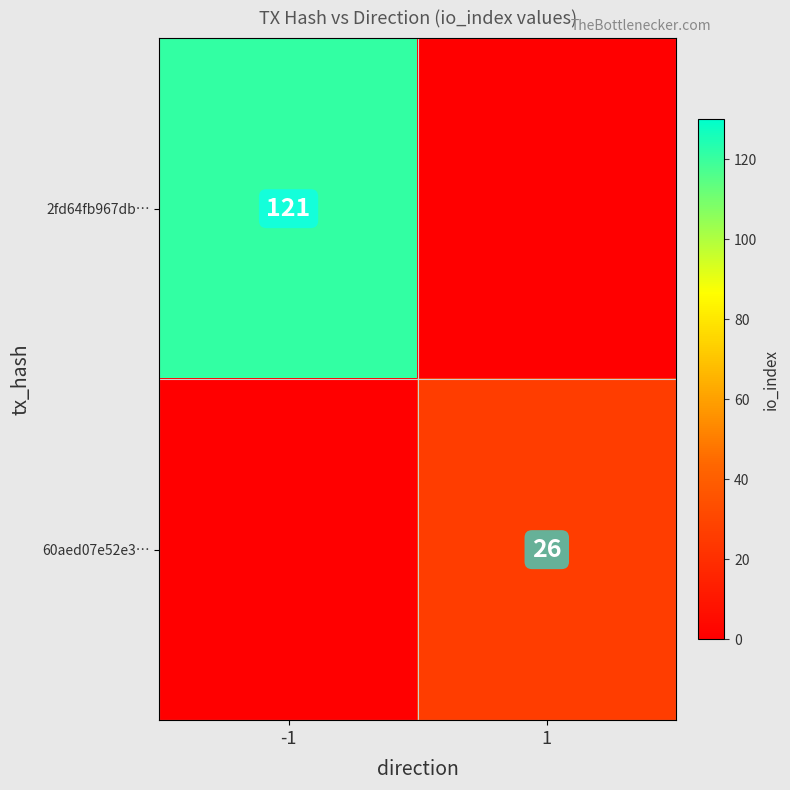

True or false: 2fd64fb967db… has a value of 121 at -1.

True